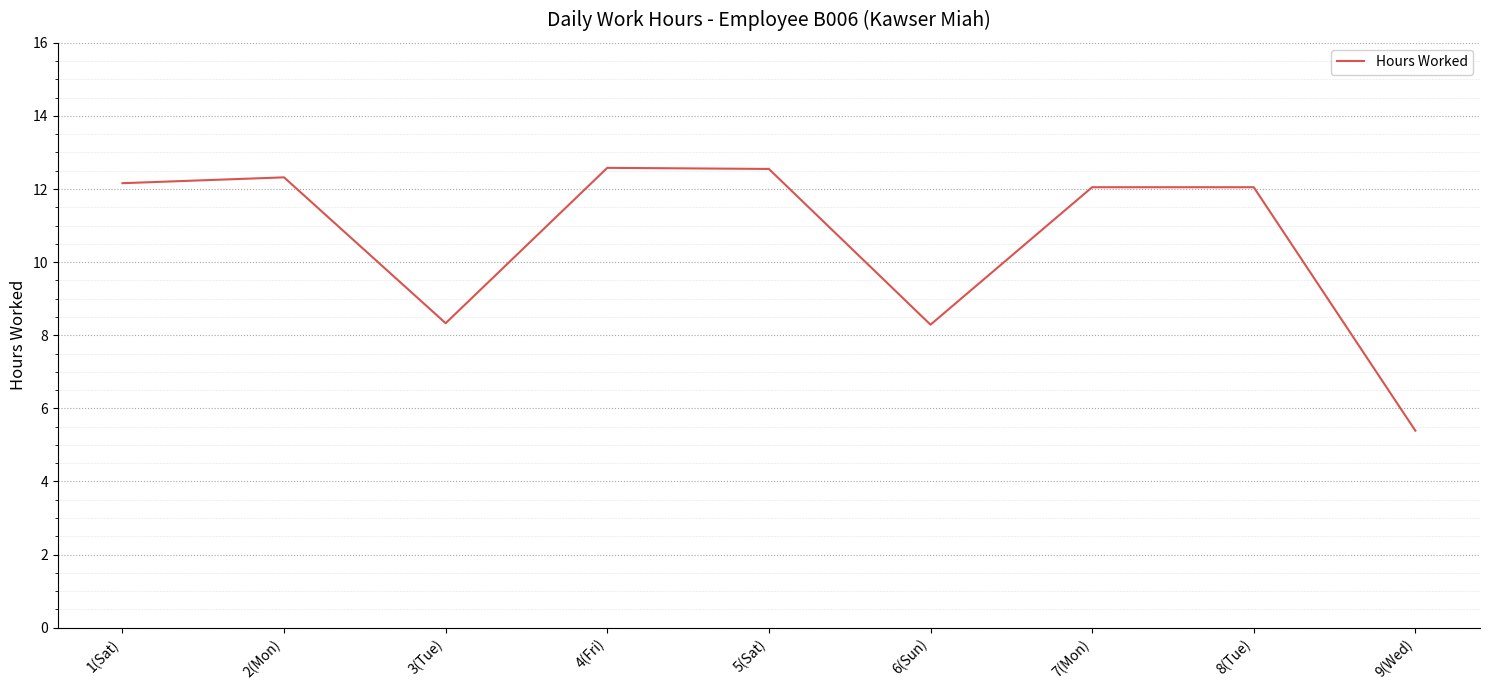

What position from the right is 8(Tue)?

2